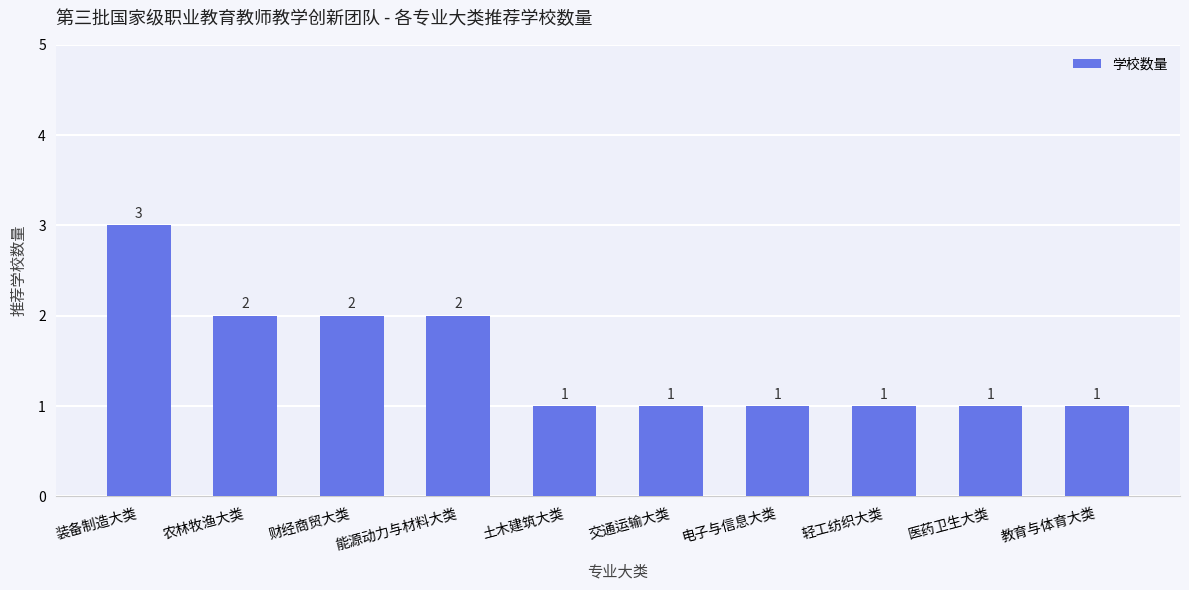

How many categories are shown in the chart?

10